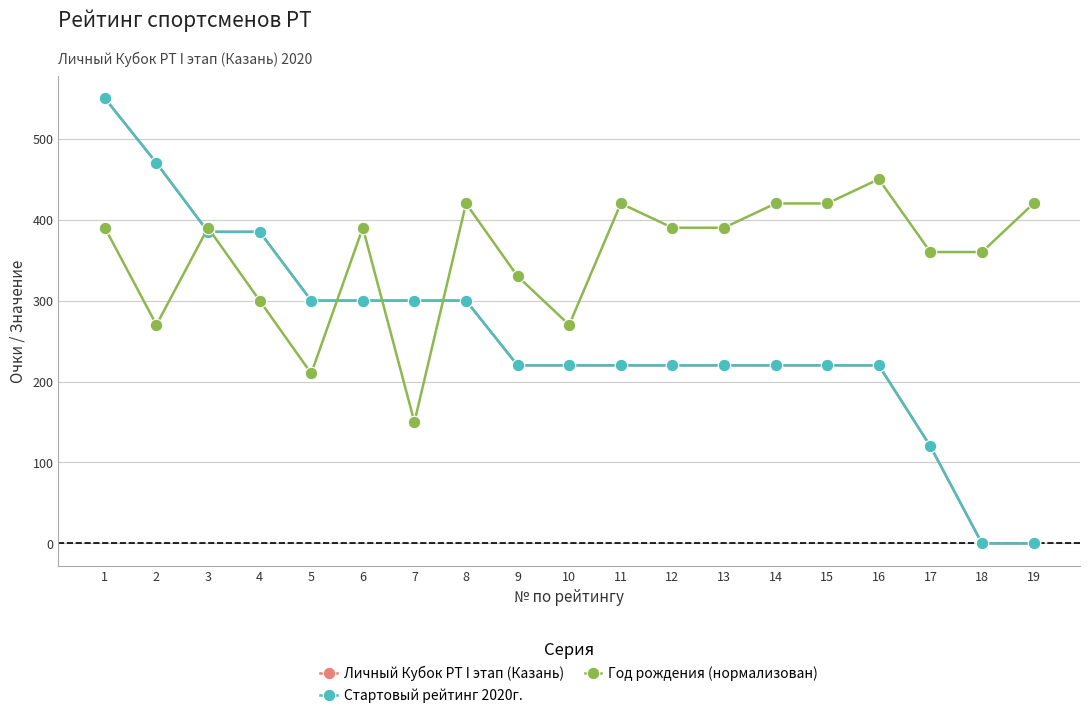

Where is the first local maximum for Год рождения (нормализован)?

3